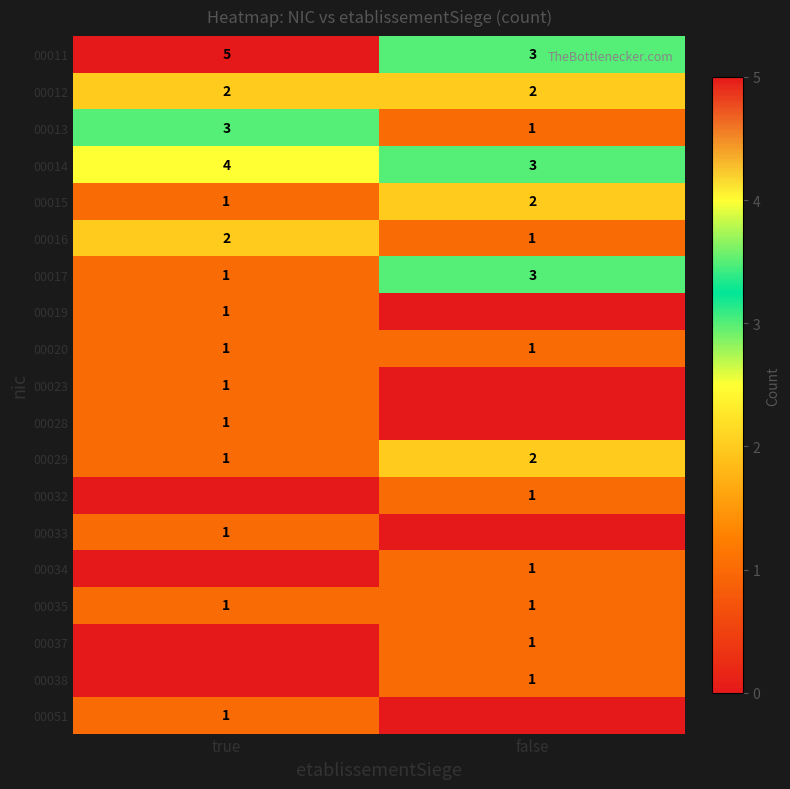

At how many categories does at least one series exceed 3?

1